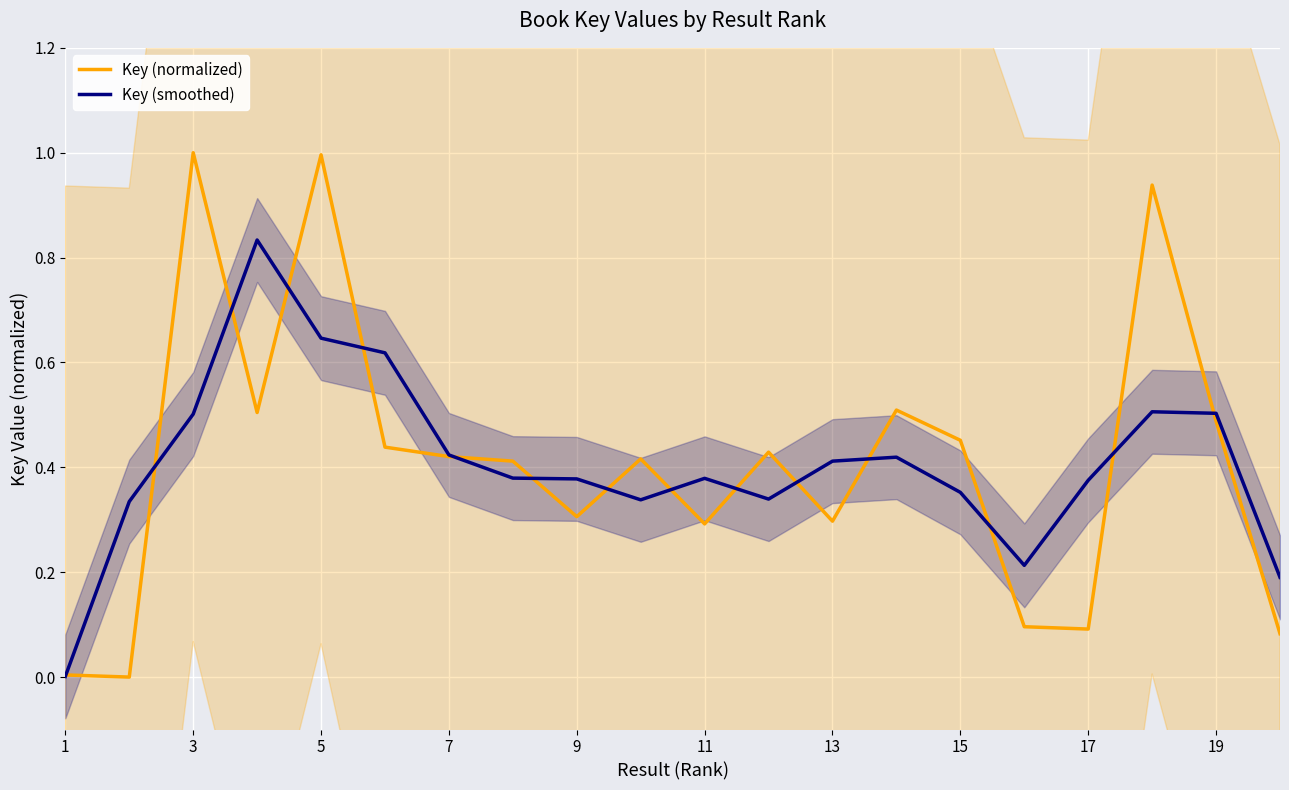

How many times do Key (normalized) and Key (smoothed) cross each other?

15